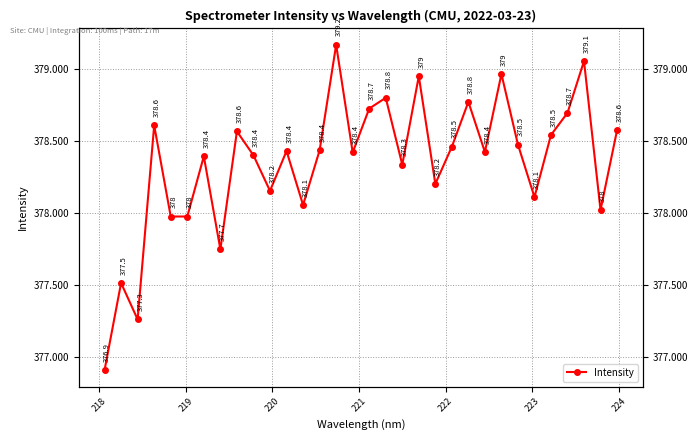

What is the maximum value shown in the chart?

379.2